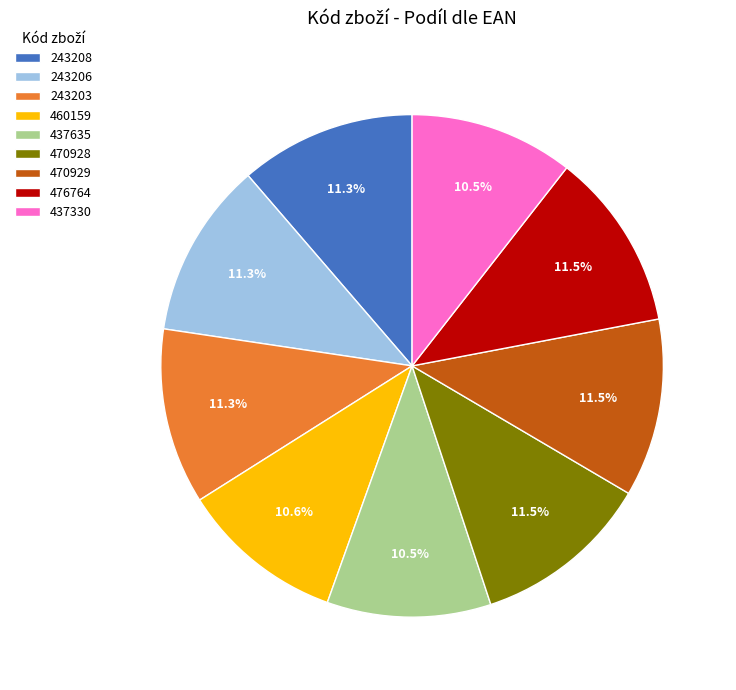

To the nearest percent, what is the difference between the largest and smallest slice percentages?

1%